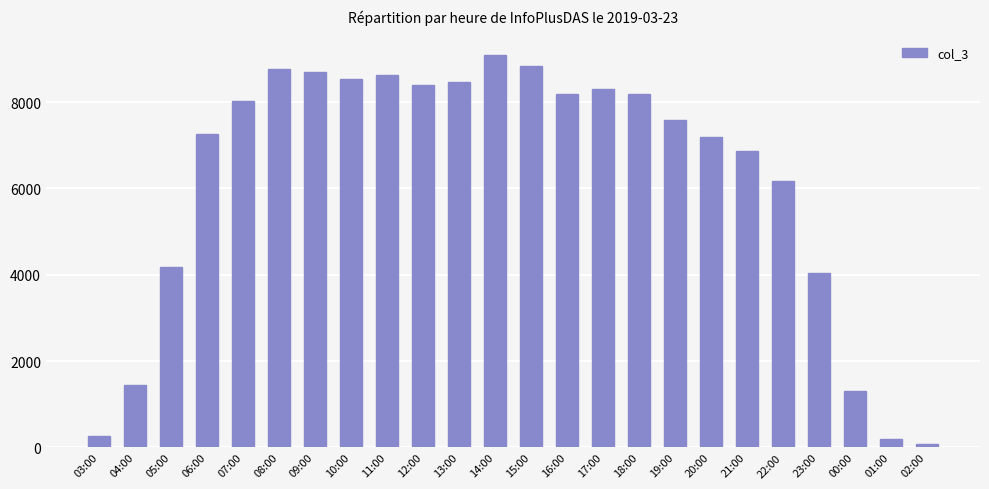

The chart shows a value of 2361 at 04:00. True or false?

False